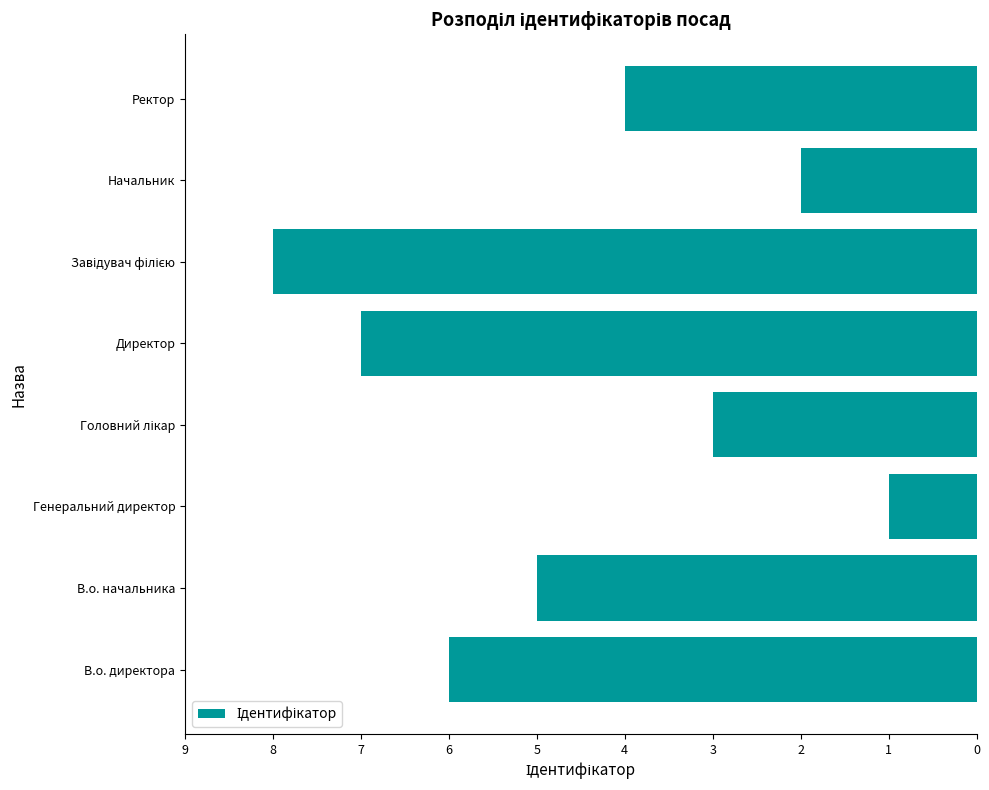

Reading bottom to top, what are all the values shown in this chart?

6	5	1	3	7	8	2	4